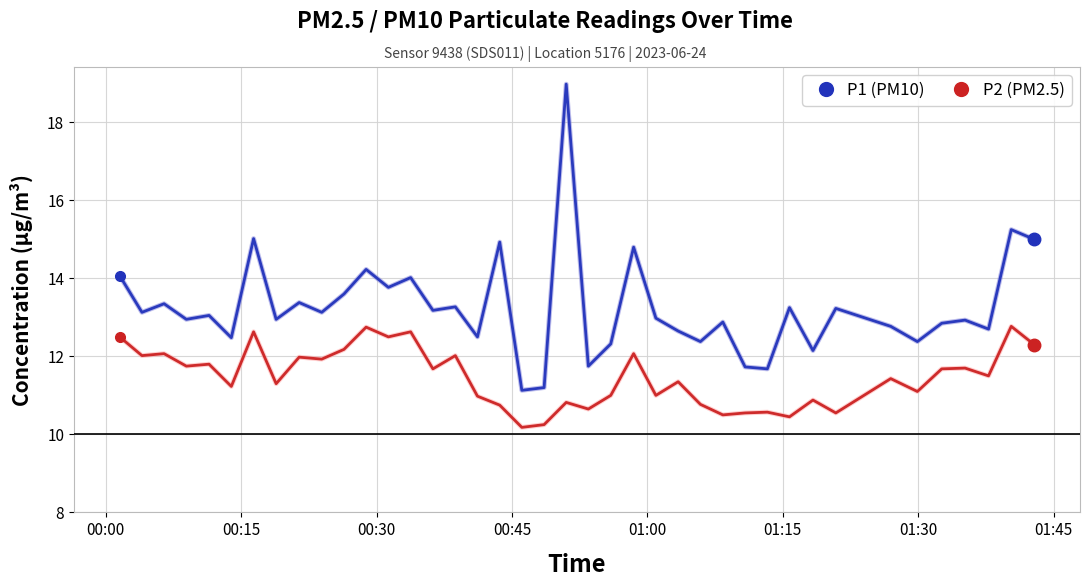

What is the maximum value shown in the chart?

19.0